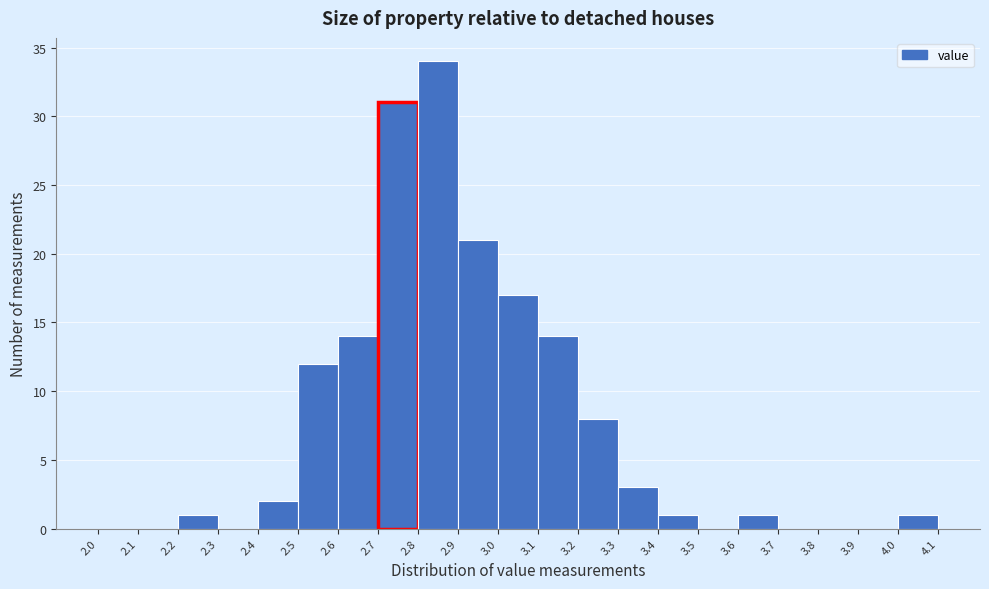

Which range on the x-axis has the tallest bar?

2.8 to 2.9